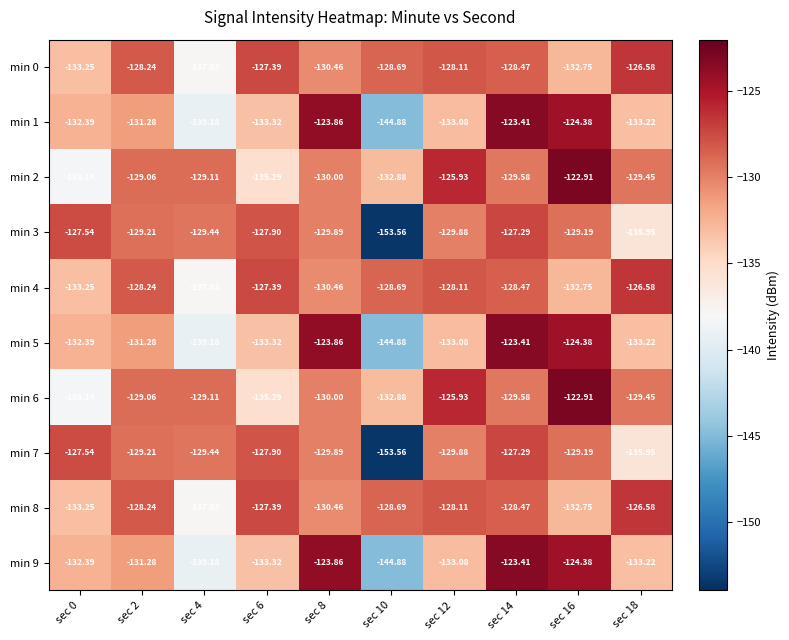

Is the value of min 7 at sec 12 greater than the value of min 1 at sec 2?

Yes